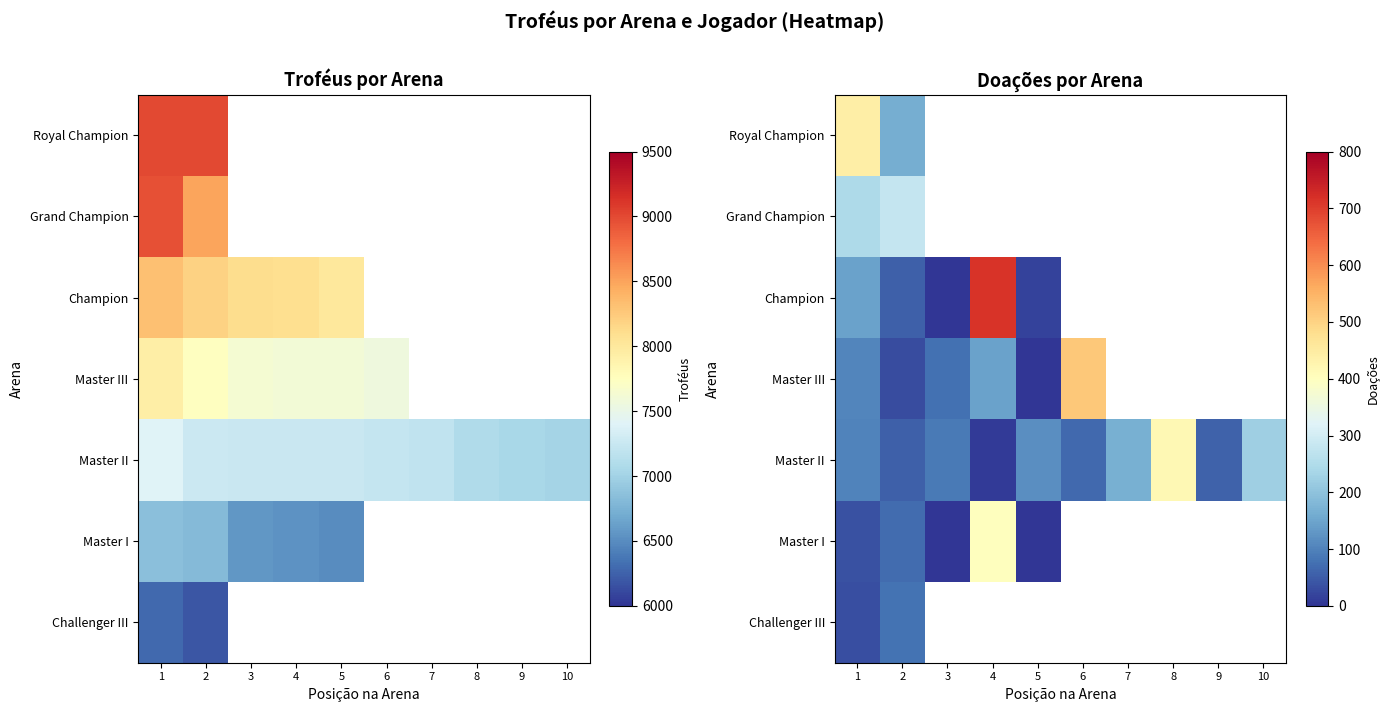

Between 9 and 5, which is larger?

5